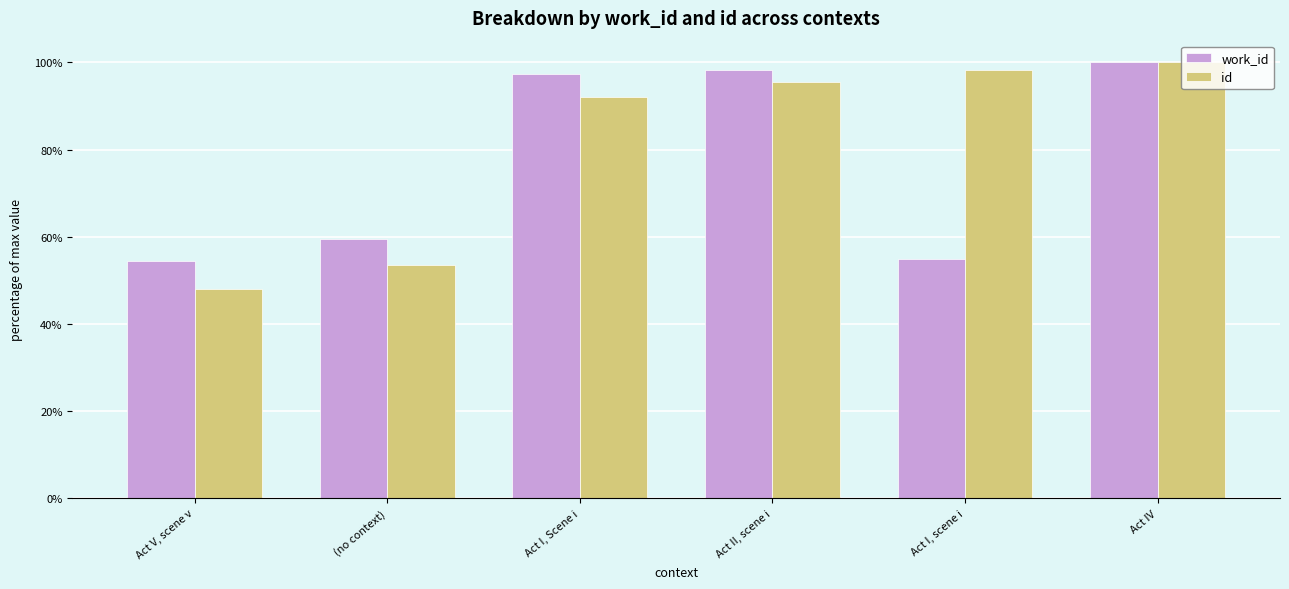

Between (no context) and Act IV, which series saw the biggest shift?

id